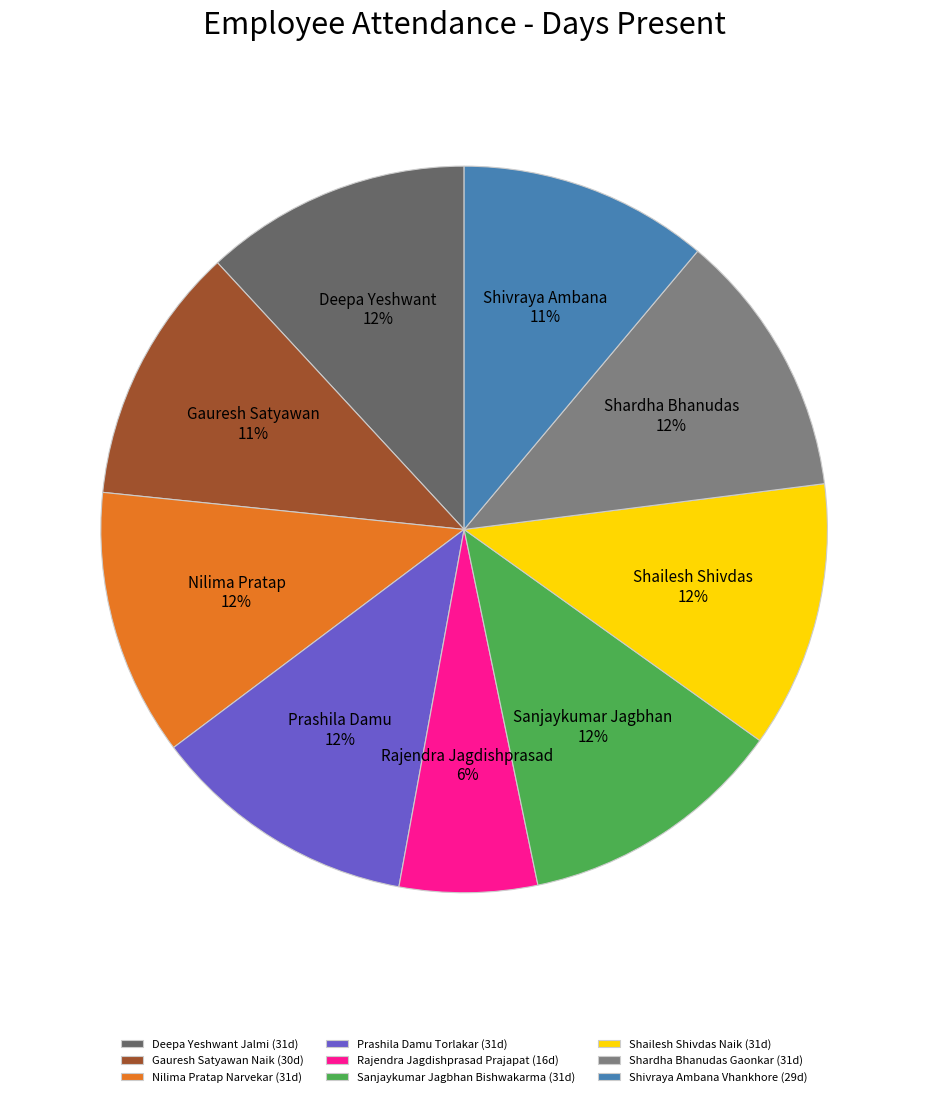

Is it true that Shardha Bhanudas Gaonkar is 25% of the pie?

False